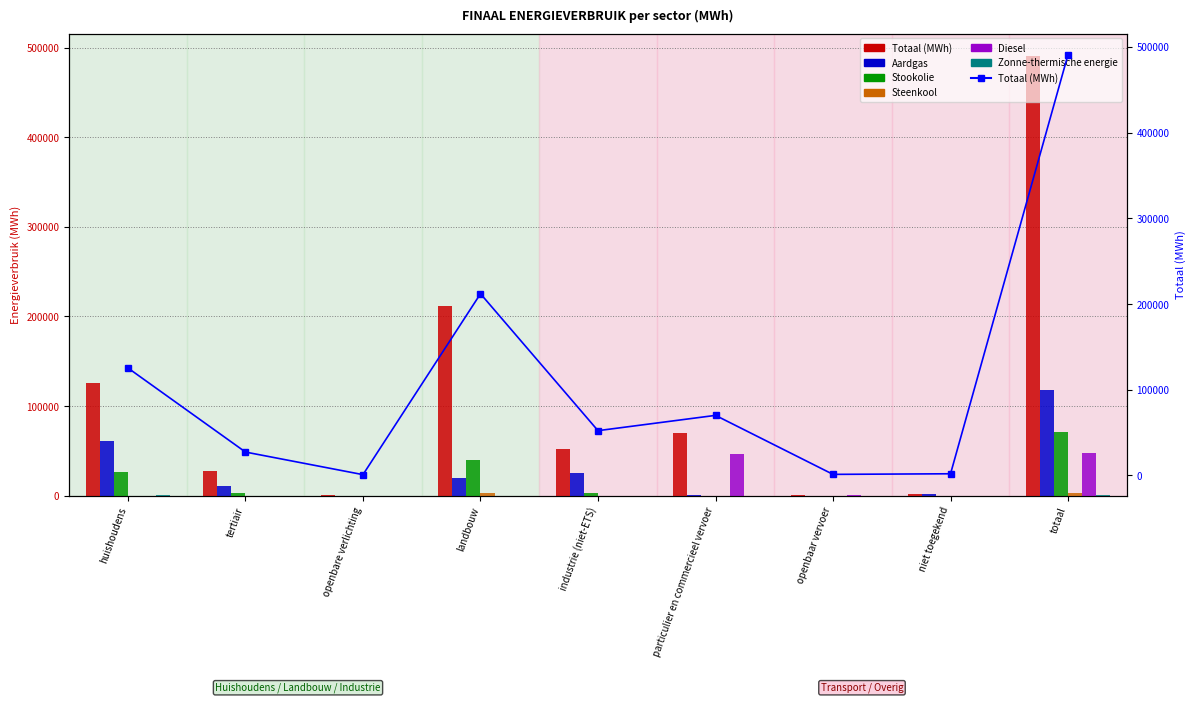

Is it true that Zonne-thermische energie equals 0.0 at openbaar vervoer?

True